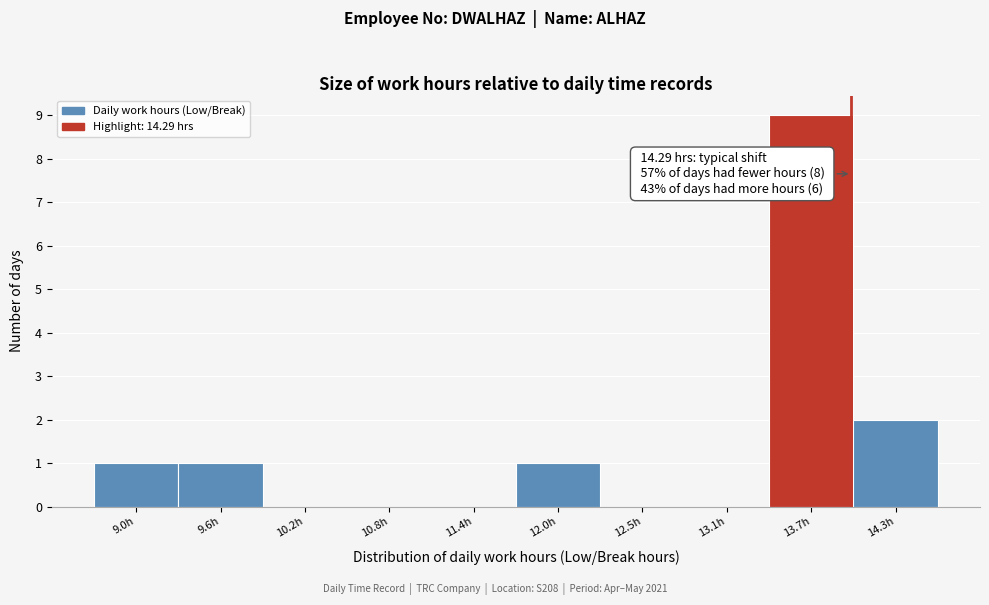

Reading right to left, list all the values displayed in this chart.

14.3h=2	13.7h=9	13.1h=0	12.5h=0	12.0h=1	11.4h=0	10.8h=0	10.2h=0	9.6h=1	9.0h=1